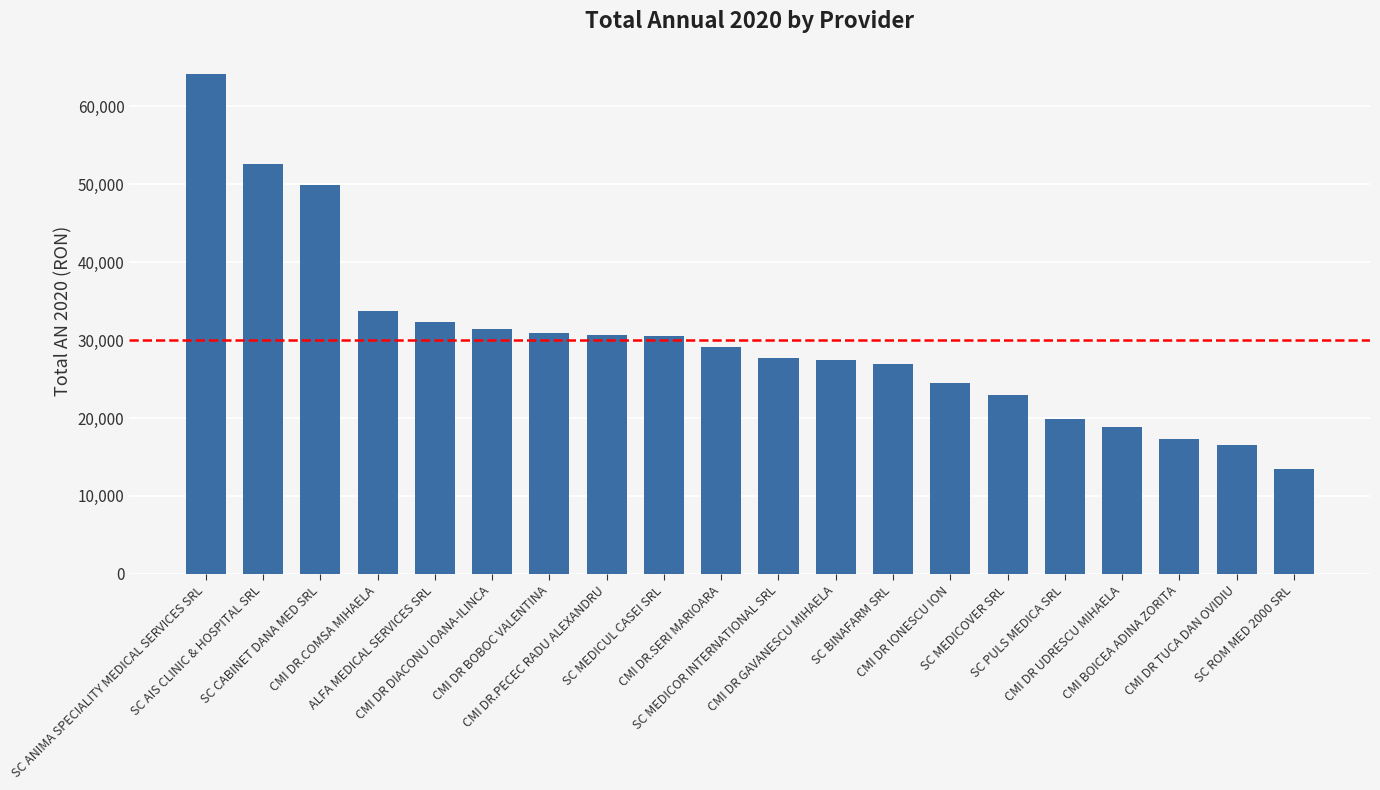

What is the difference between the second highest and second lowest values?

36028.5